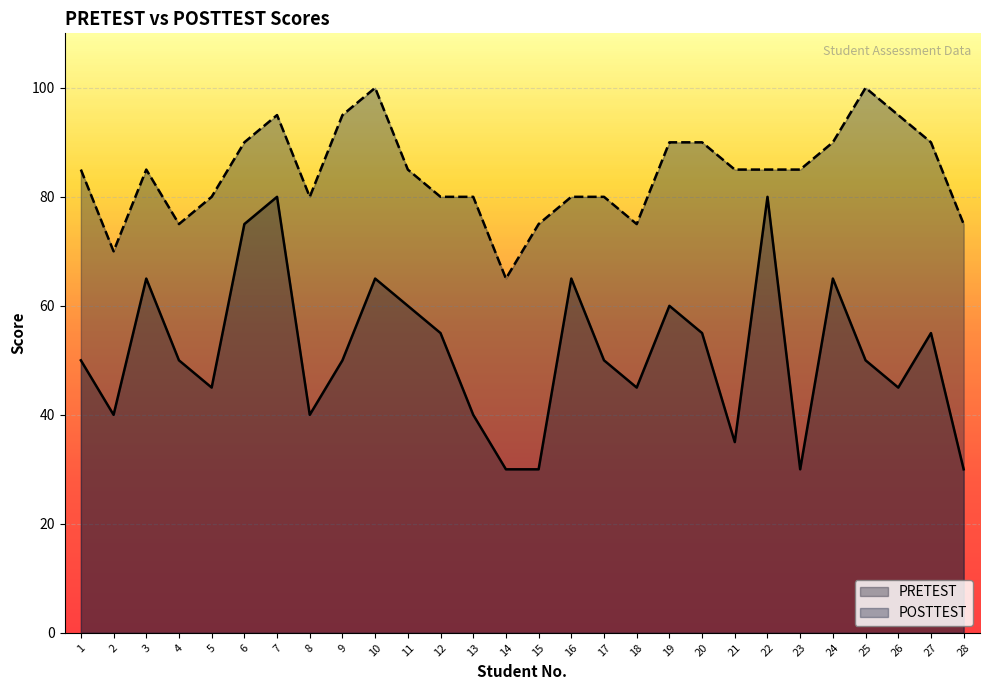

What is the smallest value displayed?

30